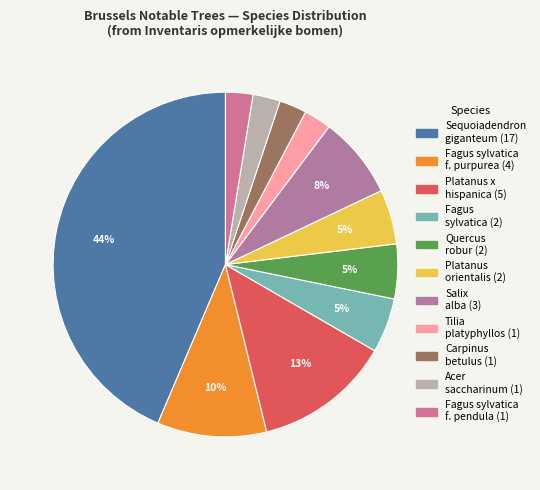

How many segments does this pie chart have?

11